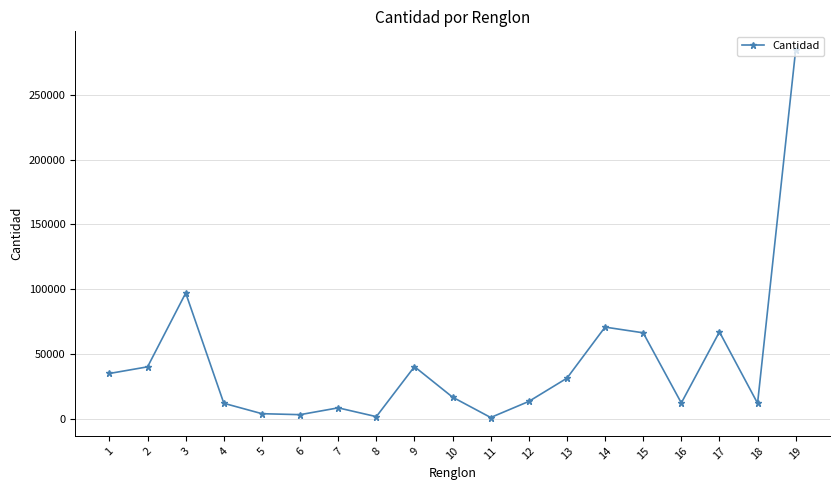

Which category has the highest value across all series?

19